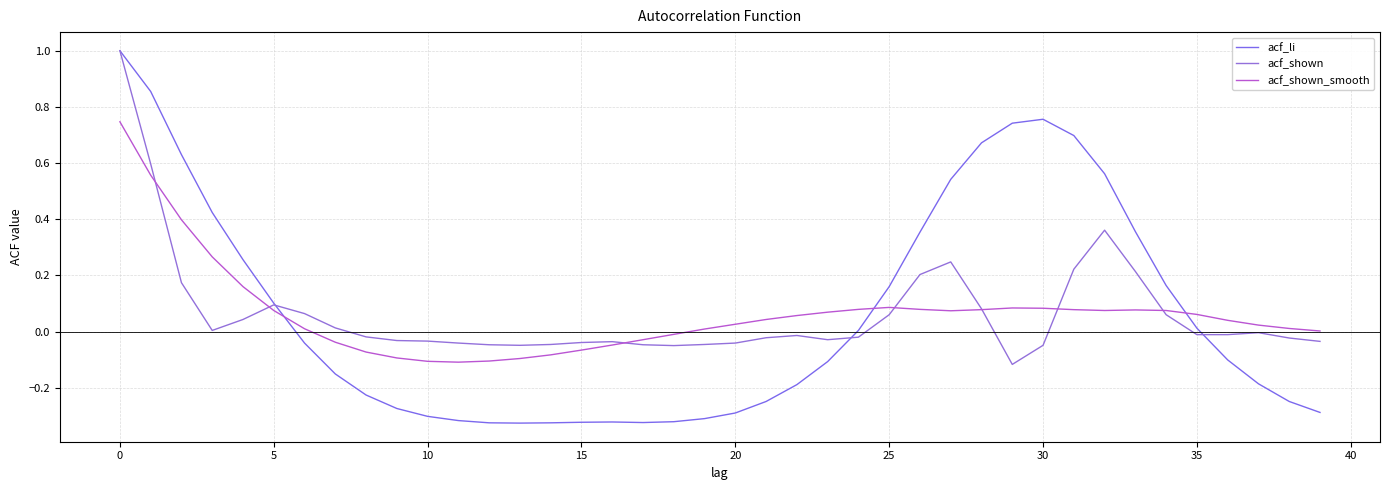

Does the chart display data point markers on the line(s)?

No